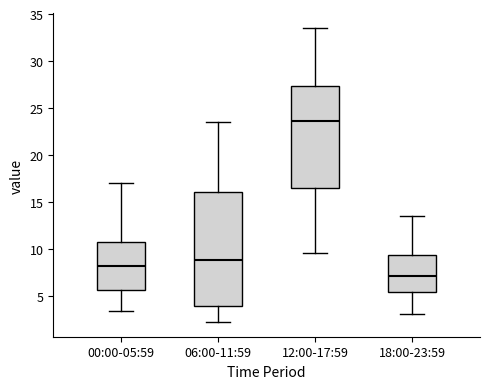

Which box's median line is the lowest?

18:00-23:59